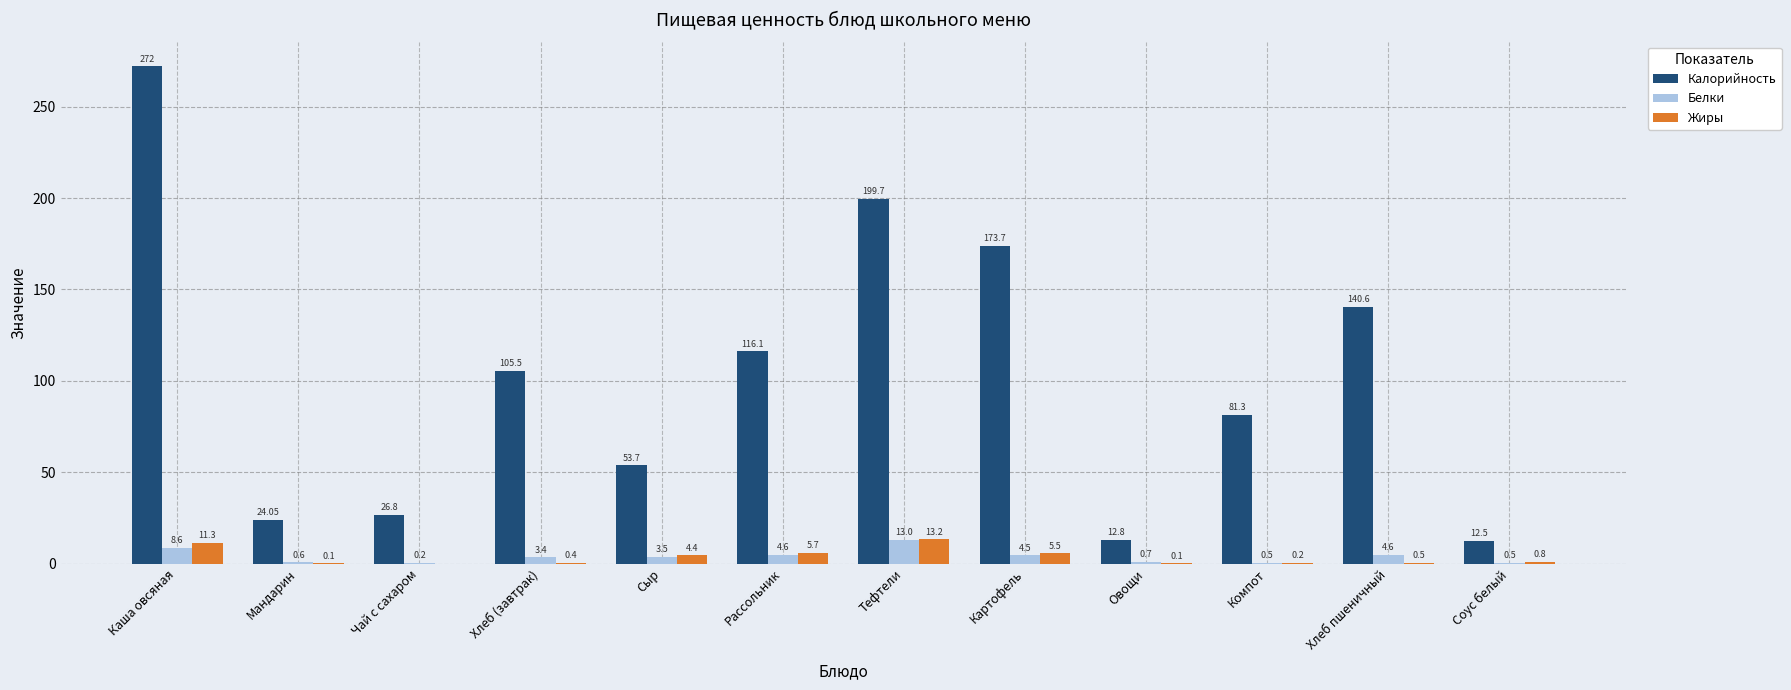

Which category has the highest value in the Жиры series?

Тефтели